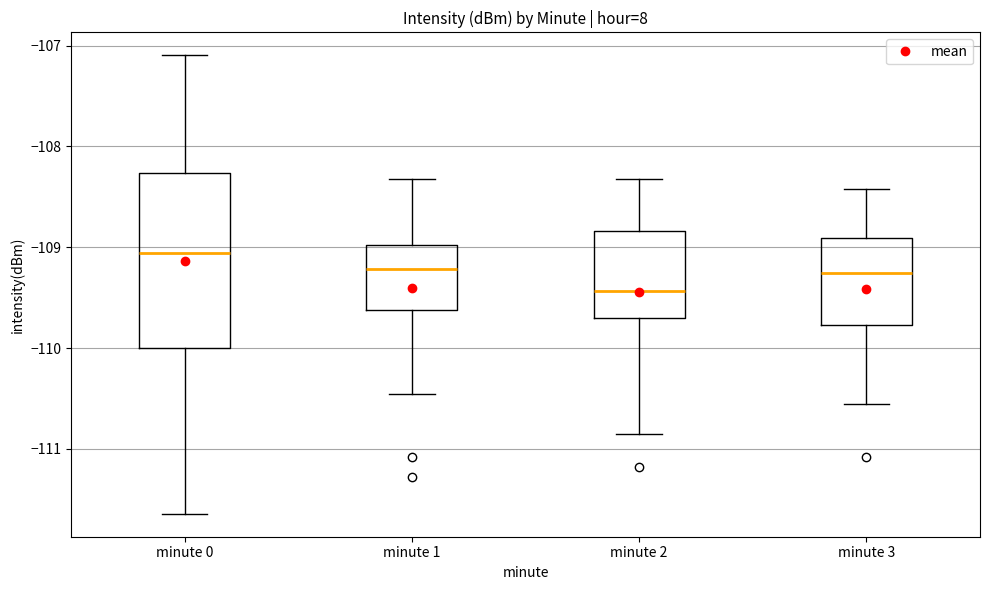

Which box is the tallest, from its lower edge to its upper edge?

minute 0